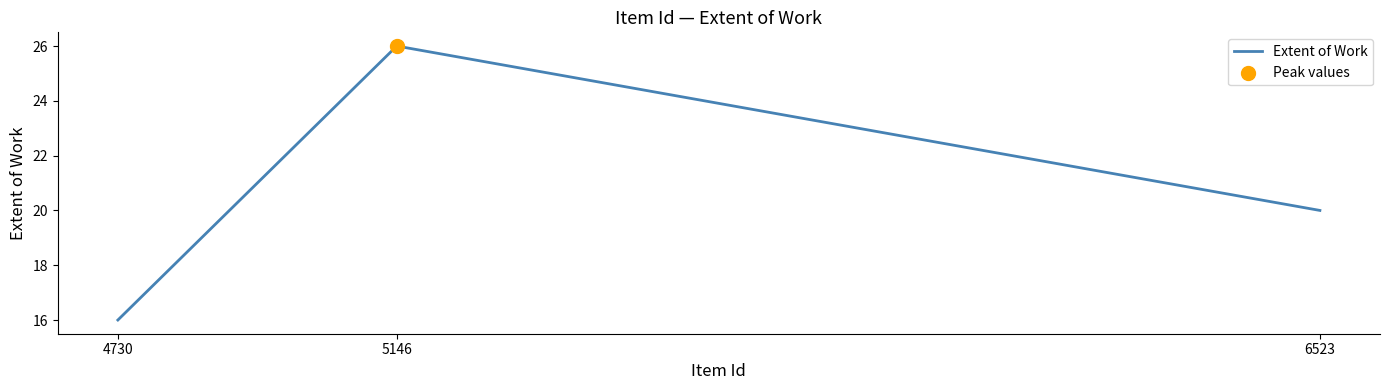

What is the change in value from 4730 to 6523?

+4